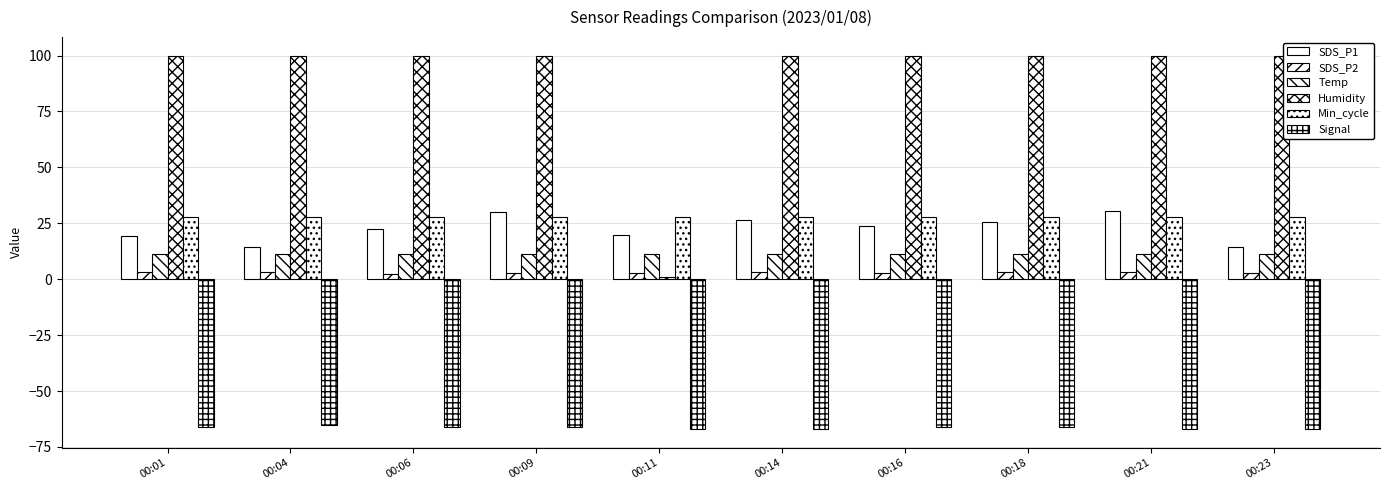

Are the bars horizontal?

No